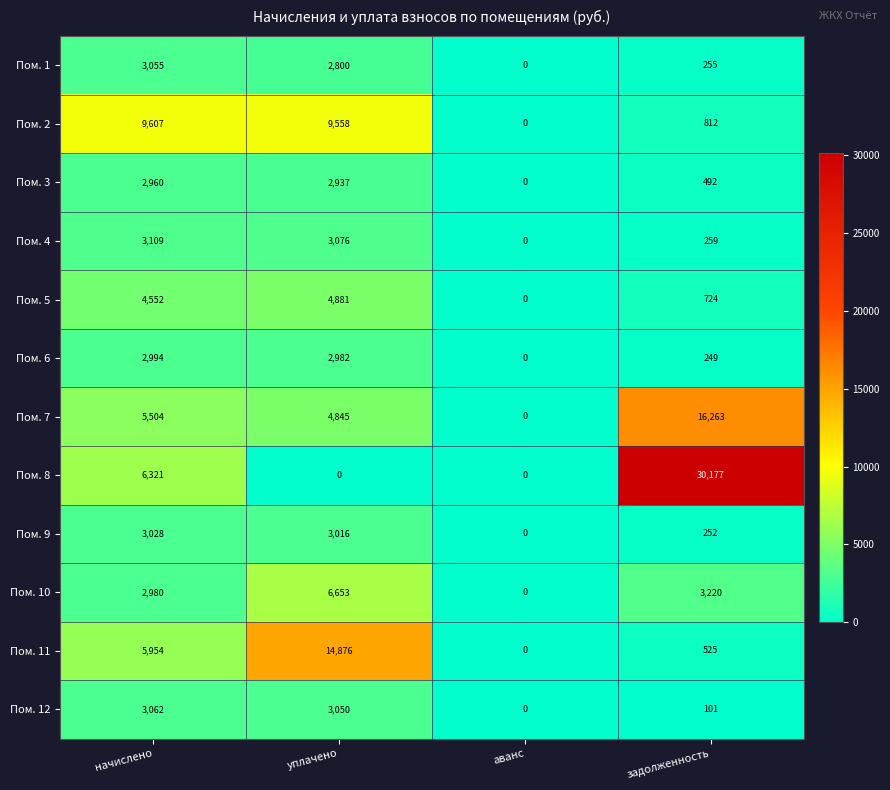

Where is Пом. 12 nearest to the value 1531?

задолженность